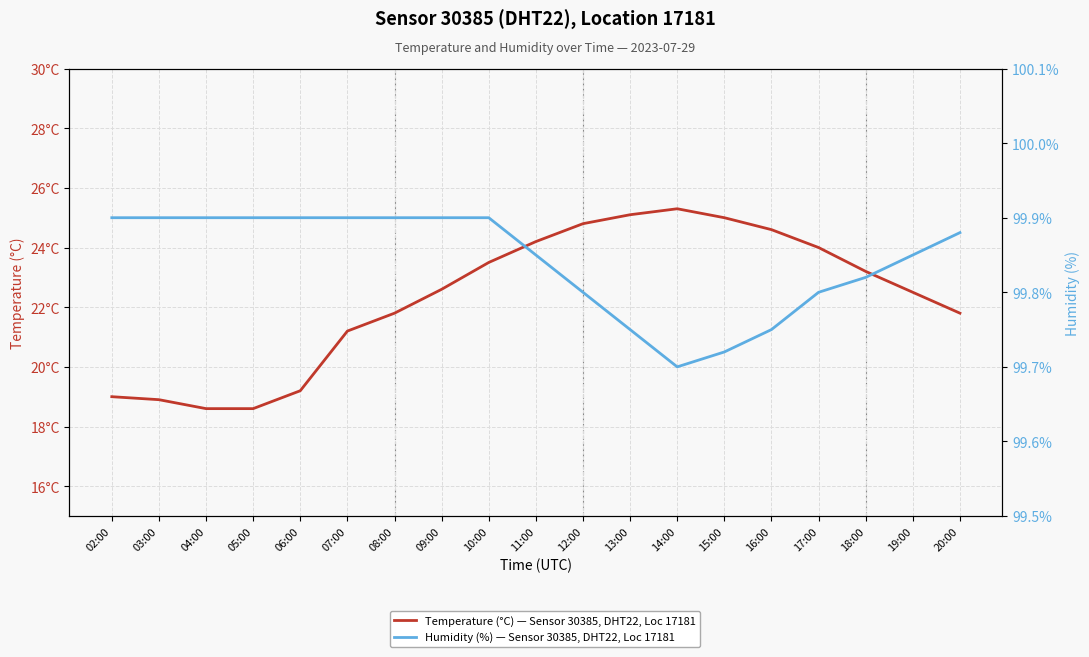

Does the chart display data point markers on the line(s)?

No